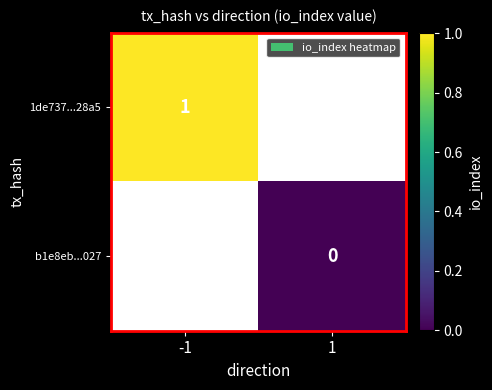

Which category has the lowest value across all series?

1